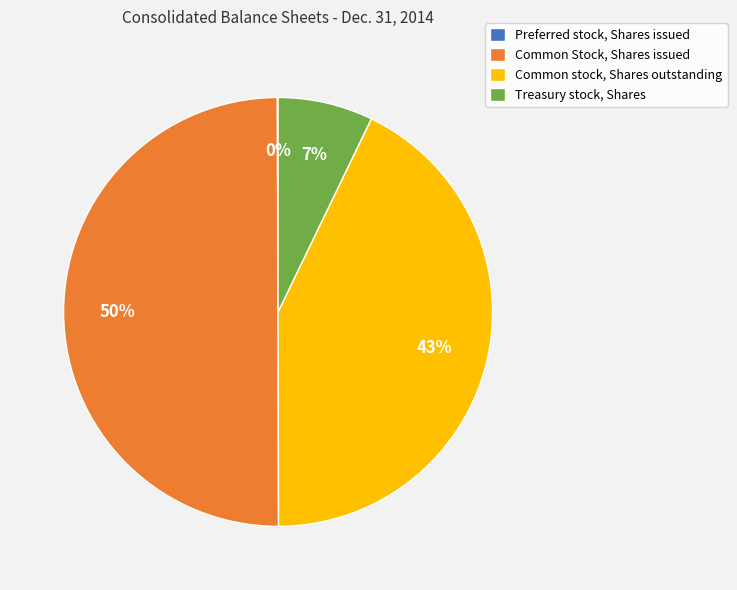

Which category has the biggest portion of the pie?

Common Stock, Shares issued